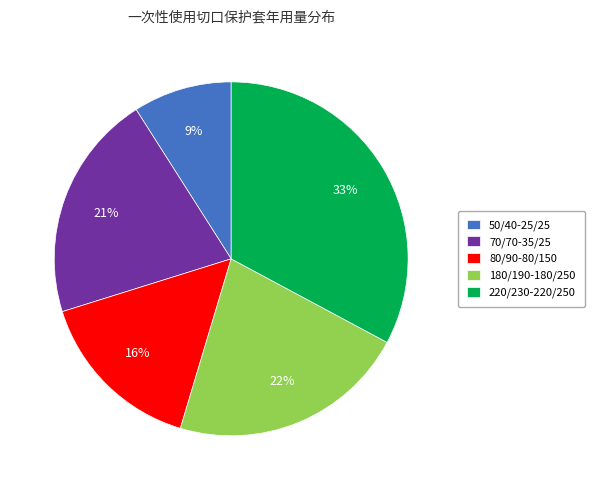

To the nearest percent, what portion does 70/70-35/25 represent?

21%